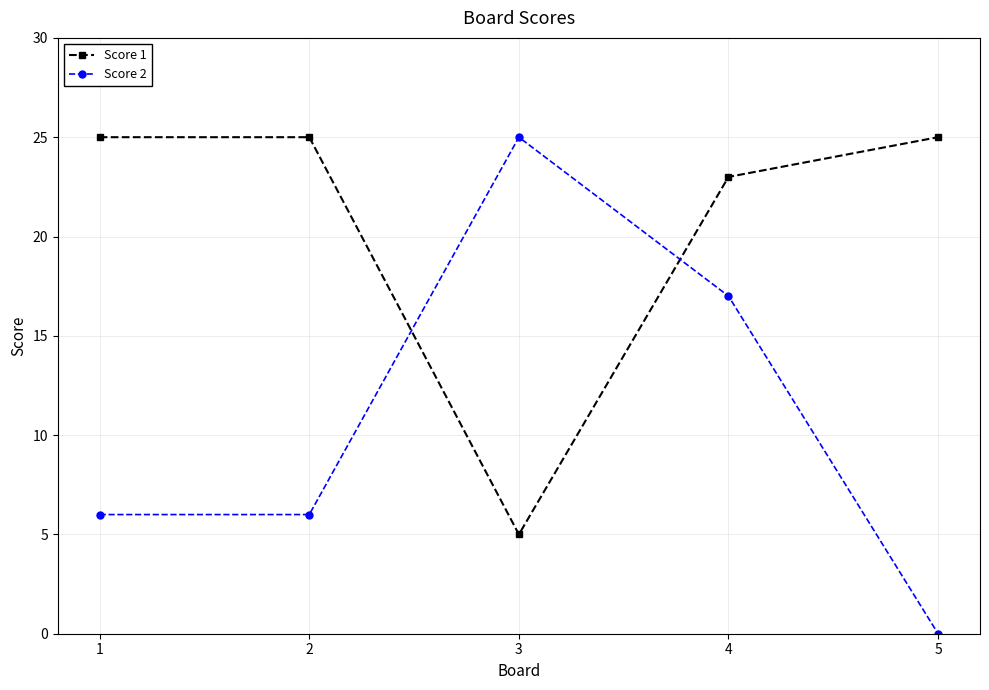

What is the average value of the Score 1 series?

21